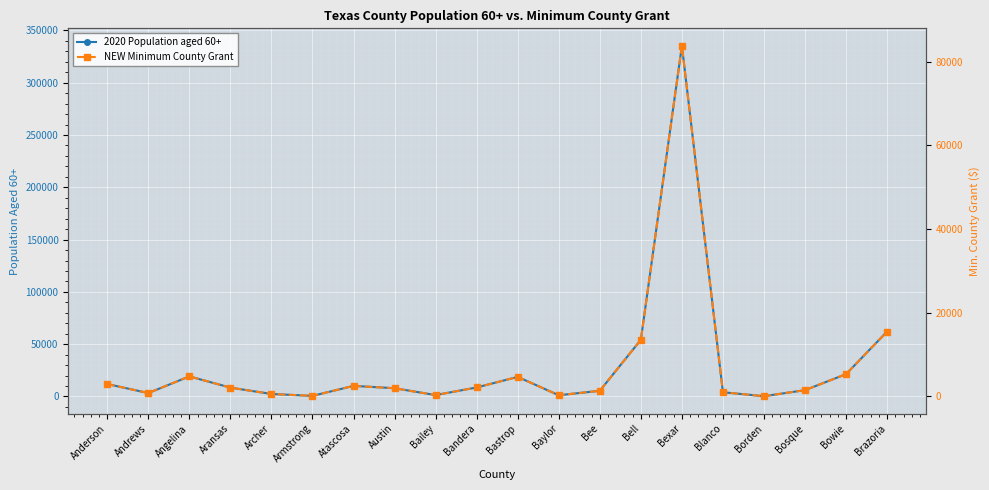

True or false: NEW Minimum County Grant and 2020 Population aged 60+ cross at least once.

False